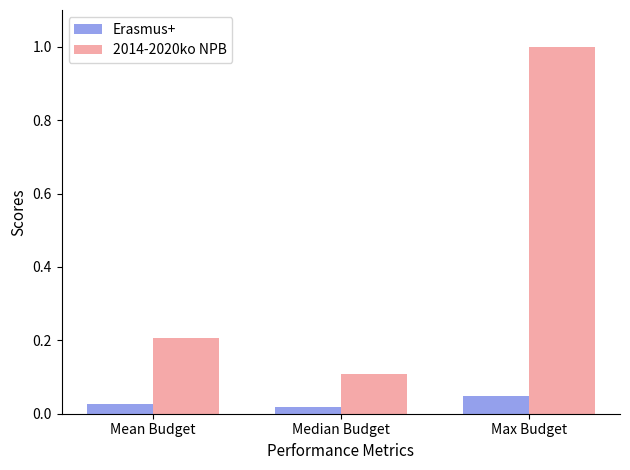

Which category has the lowest value in the 2014-2020ko NPB series?

Median Budget